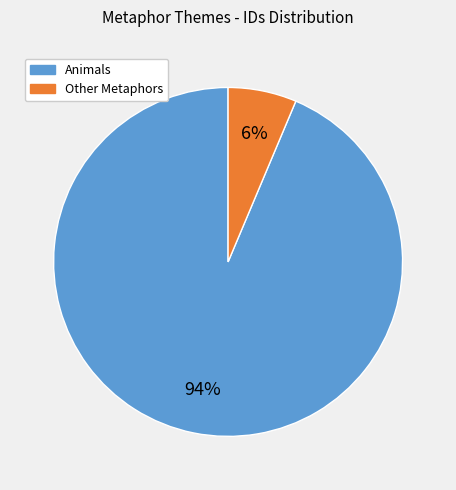

To the nearest percent, what is the average slice percentage?

50%